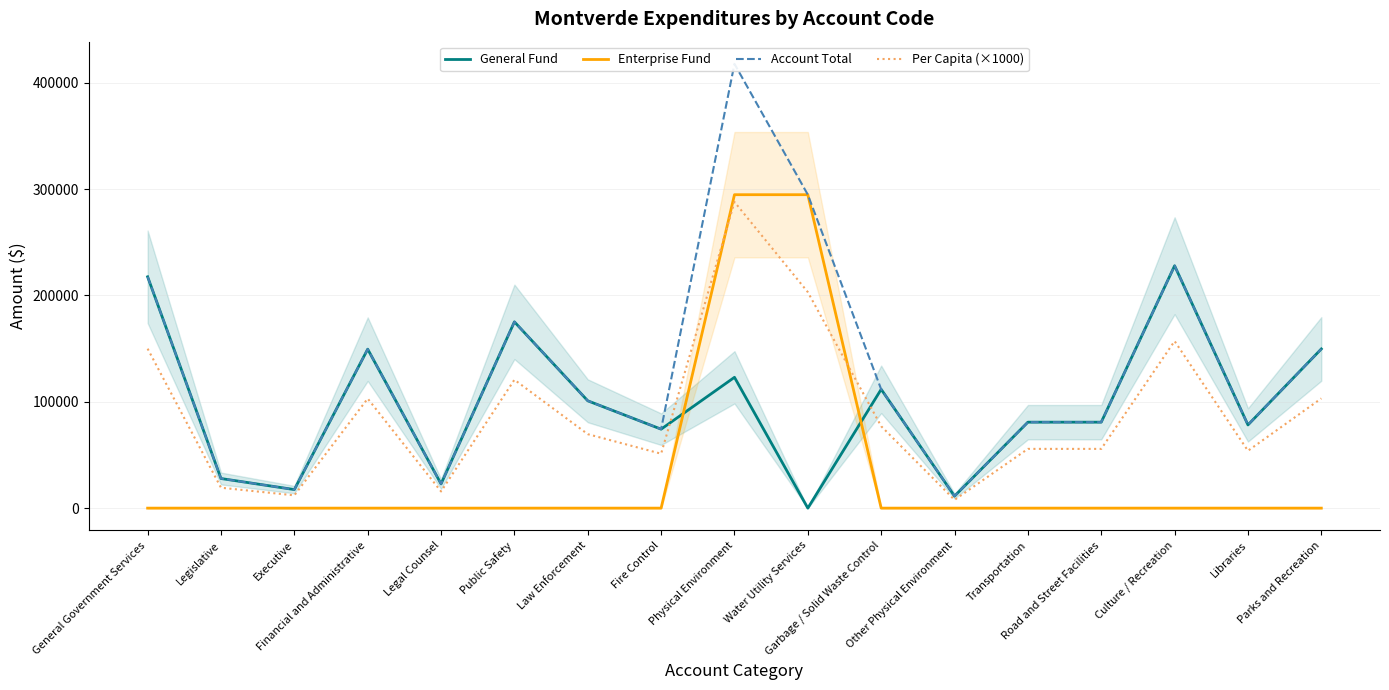

At which category does Per Capita (×1000) reach its first local peak?

Financial and Administrative